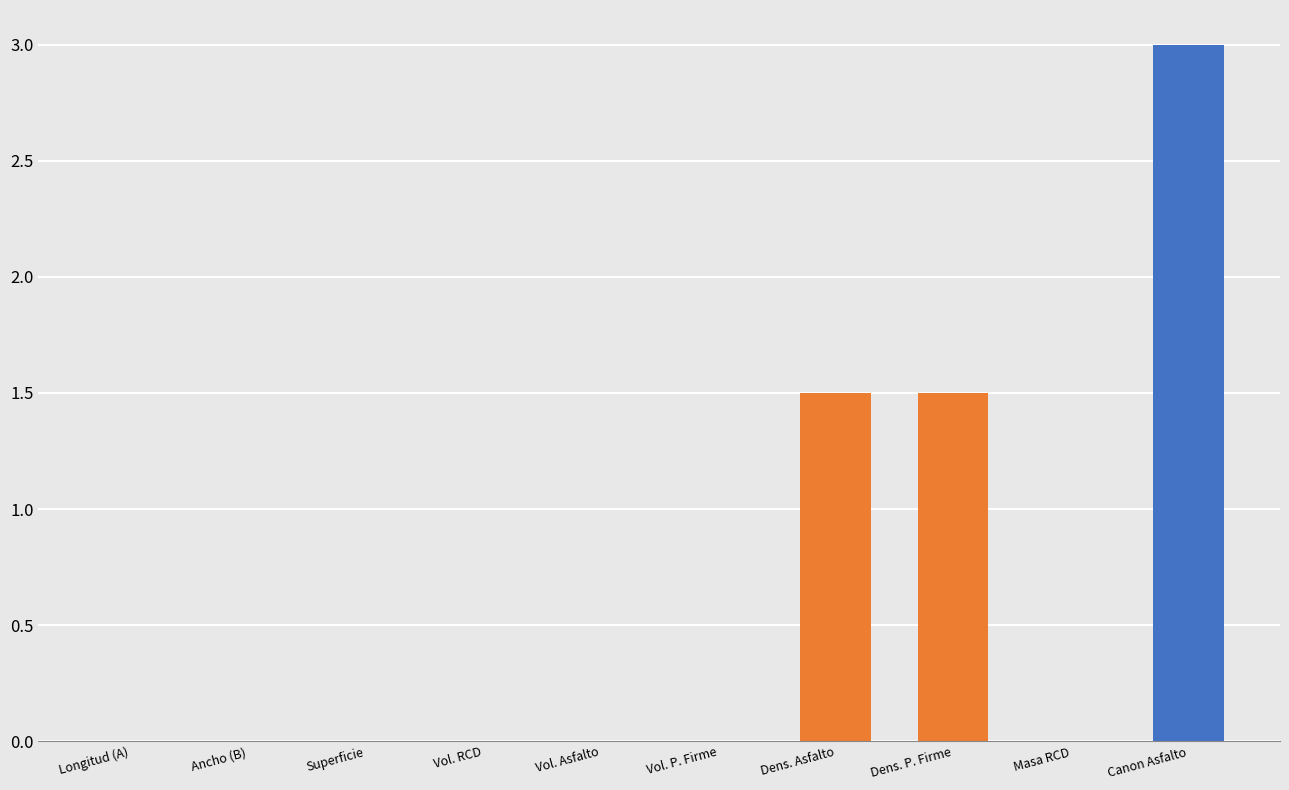

The chart shows a value of 1.7 at Masa RCD. True or false?

False